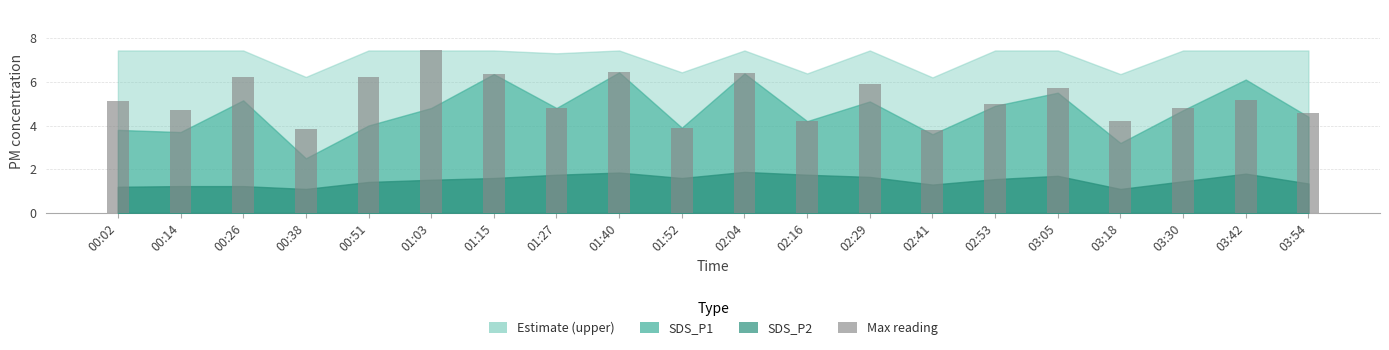

Is it true that the value at 00:26 is 6.2?

True